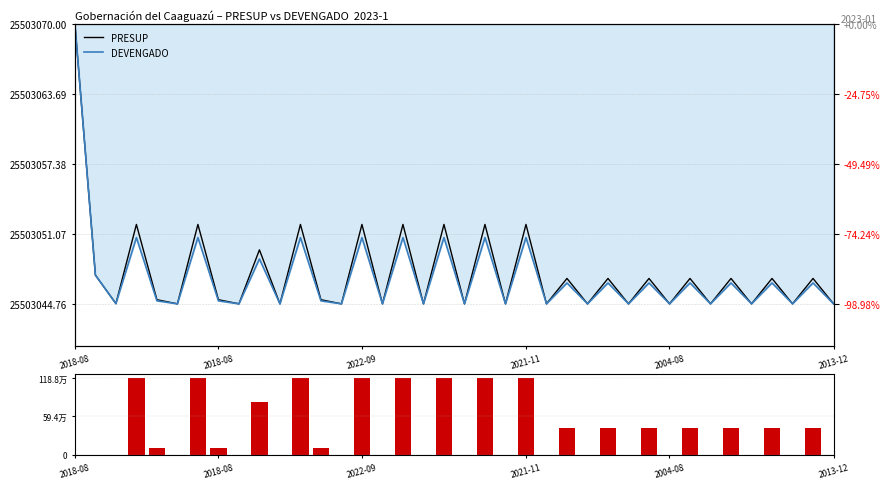

How many values in DEVENGADO are below zero?

37